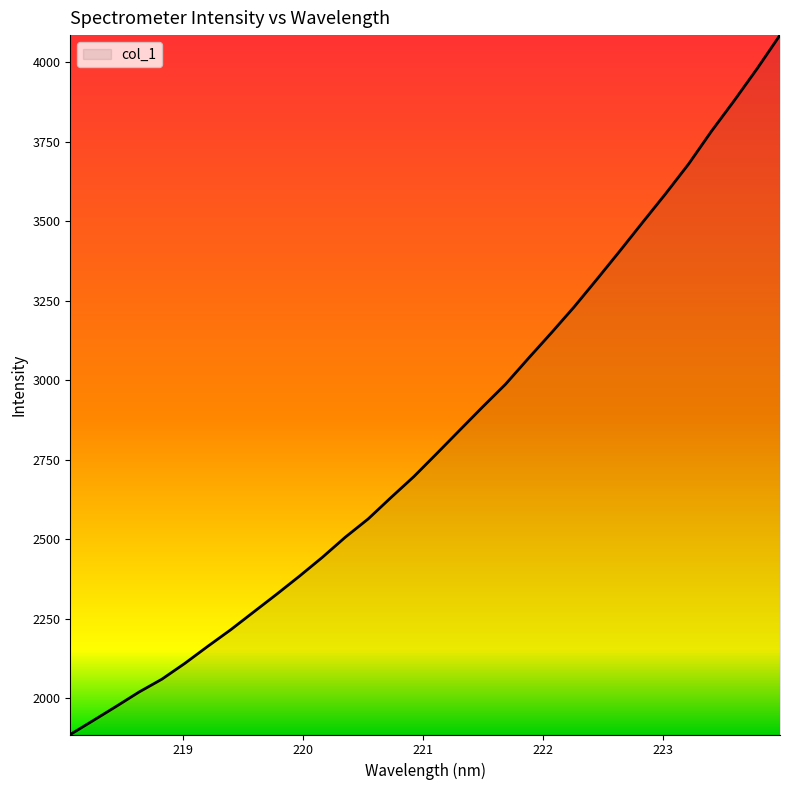

What is the smallest value displayed?

1886.6